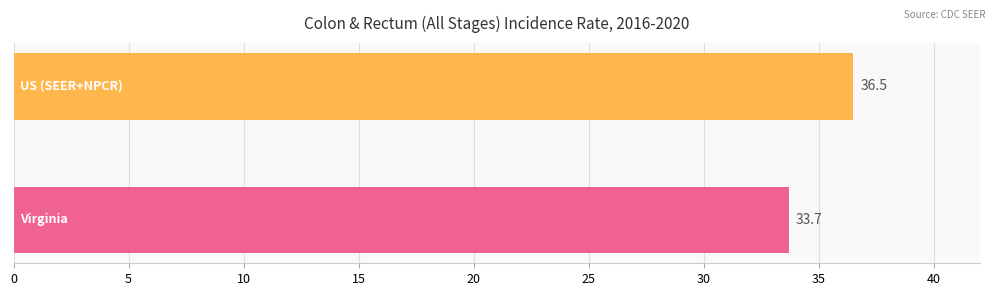

What is the smallest value displayed?

33.7